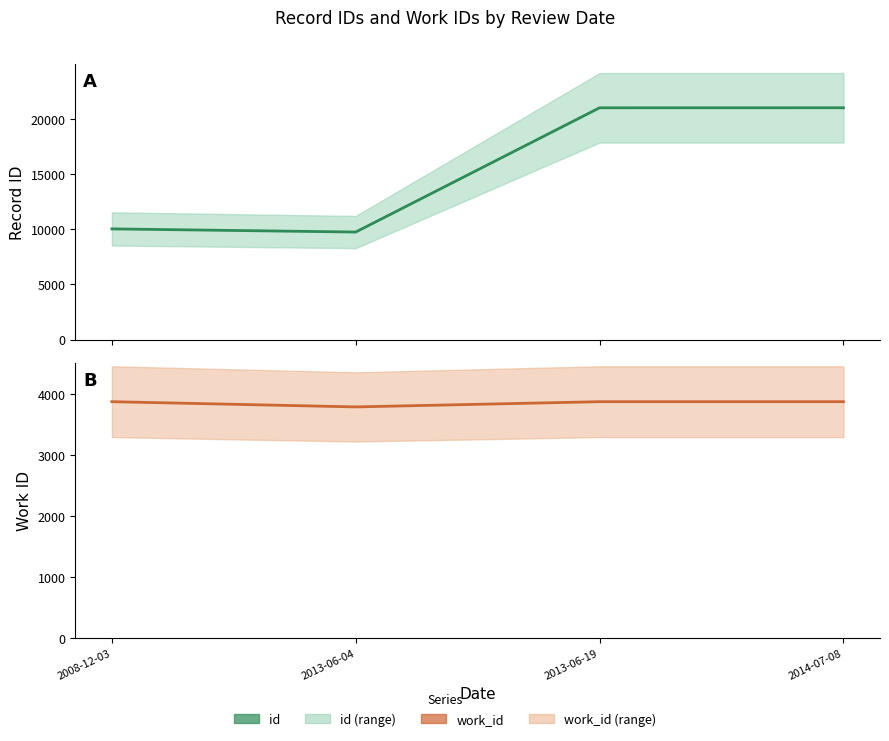

Which series changed the most between 2008-12-03 and 2013-06-04?

id